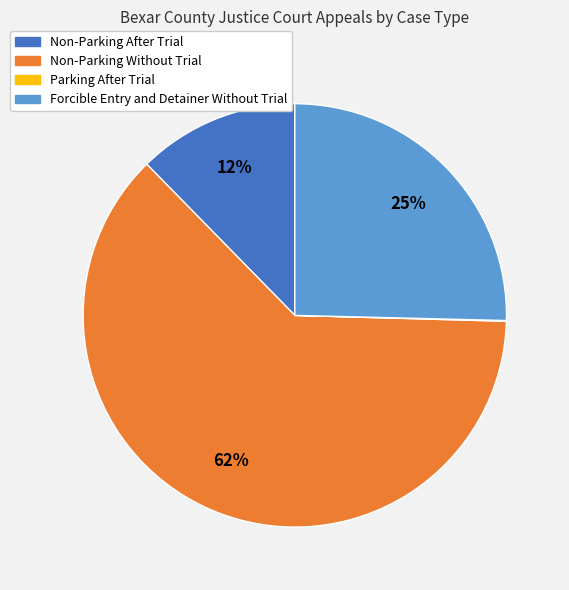

Which slice is the largest?

Non-Parking Without Trial